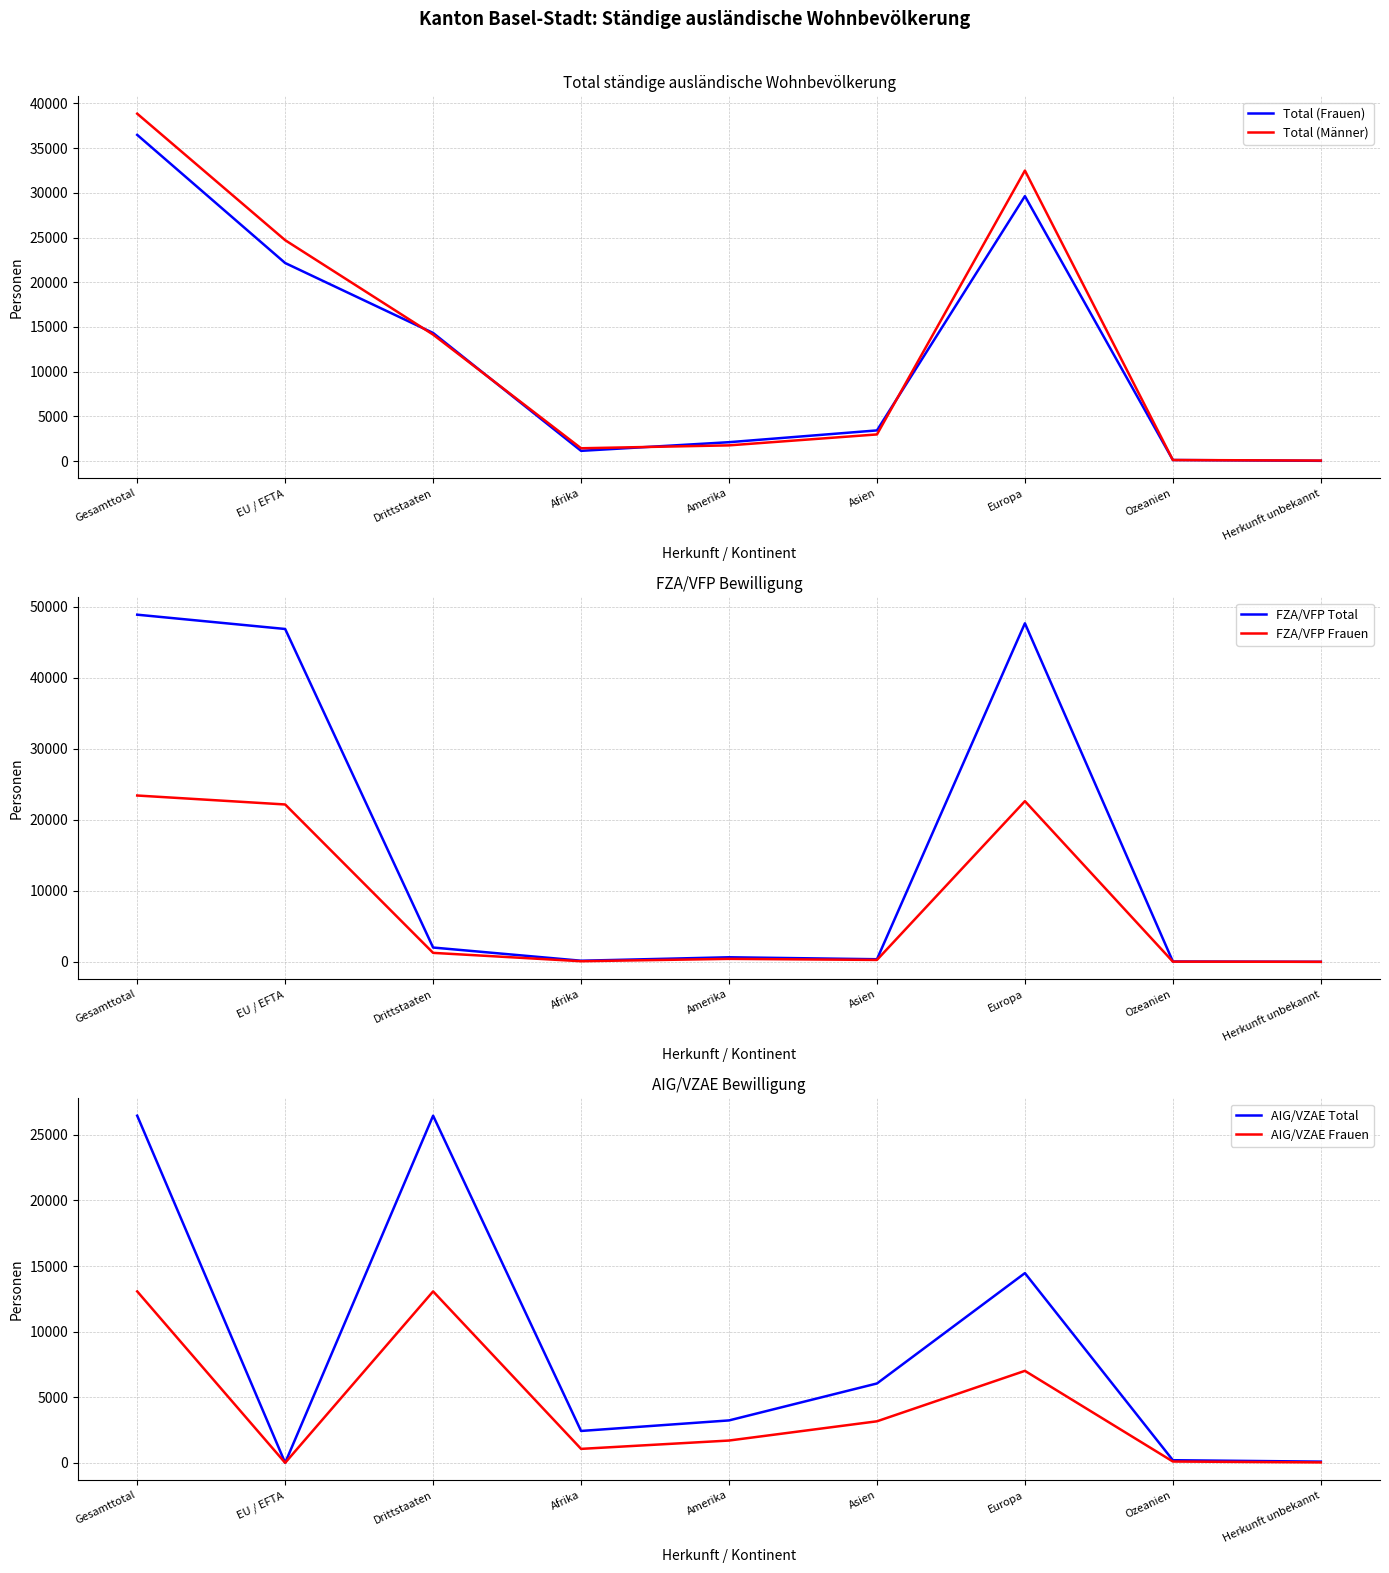

How many interior local valleys does the Total (Frauen) series have?

1